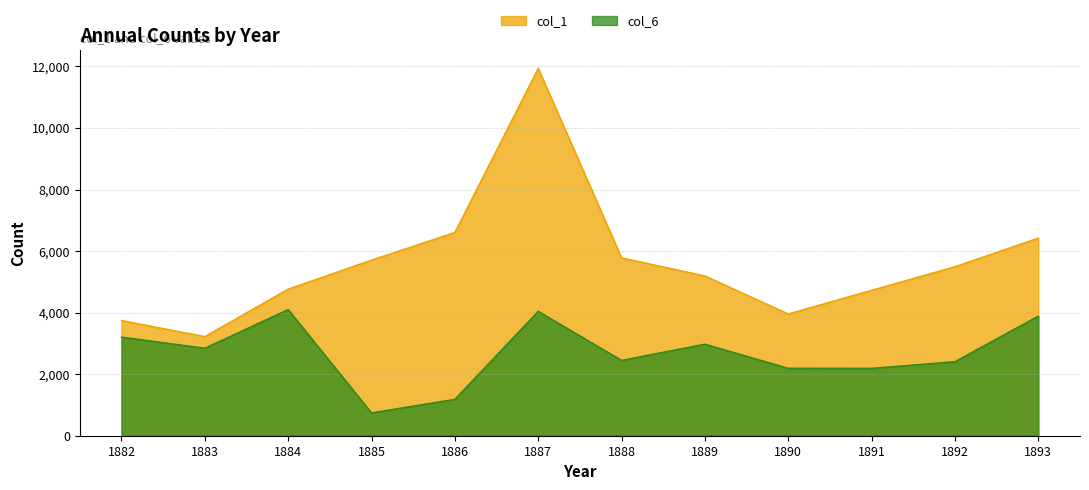

What is the maximum value for col_1?

11940